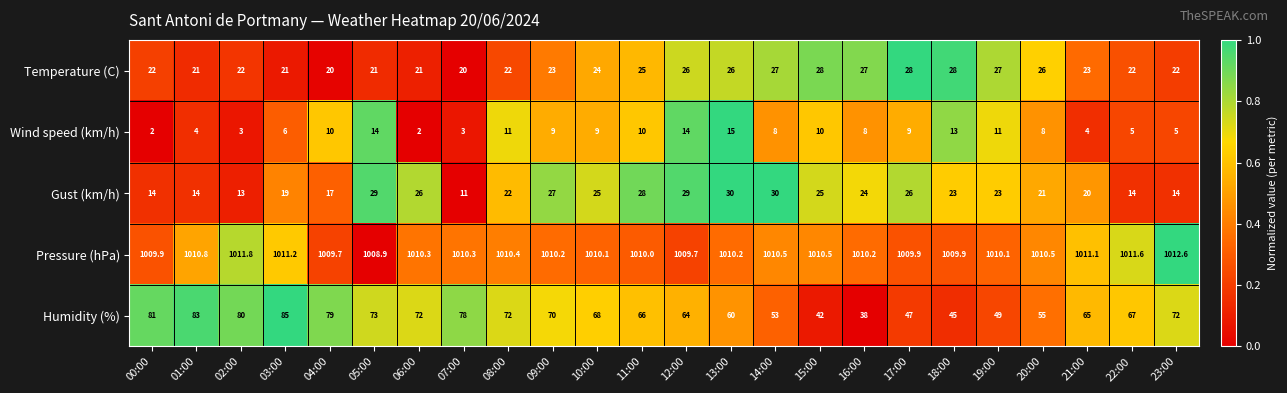

True or false: Wind speed (km/h) has a value of 3.1 at 00:00.

False